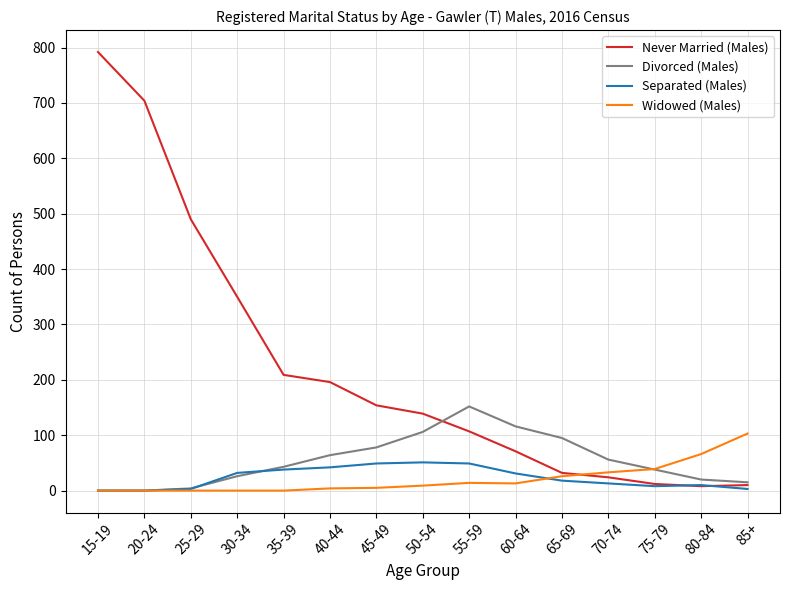

Read the Separated (Males) value at 55-59, to the nearest 5.

50